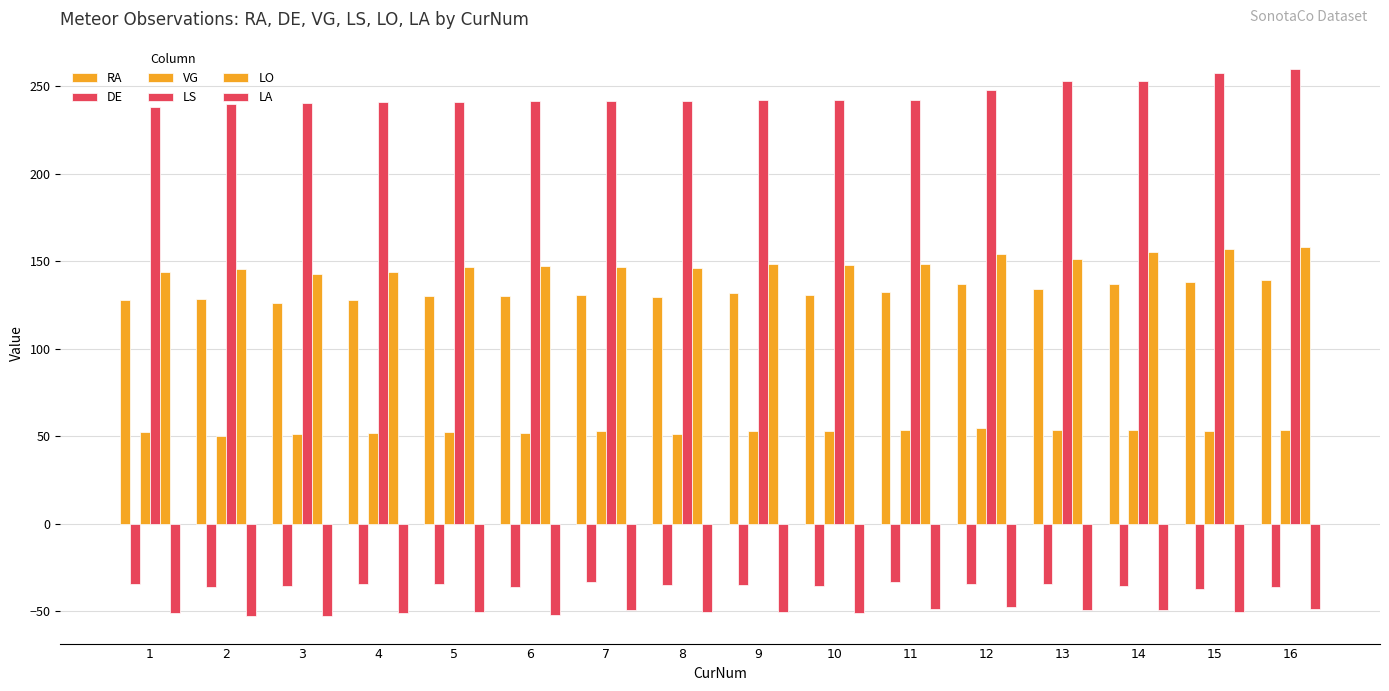

What is the difference between the LA values at 10 and 6?

1.0